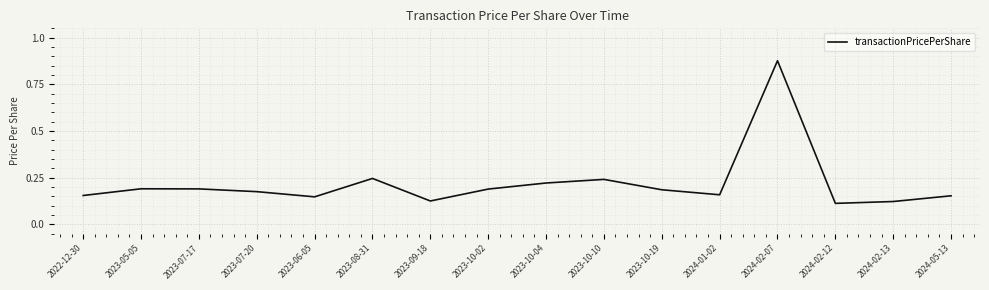

At which category does the chart reach its peak across all series?

2024-02-07